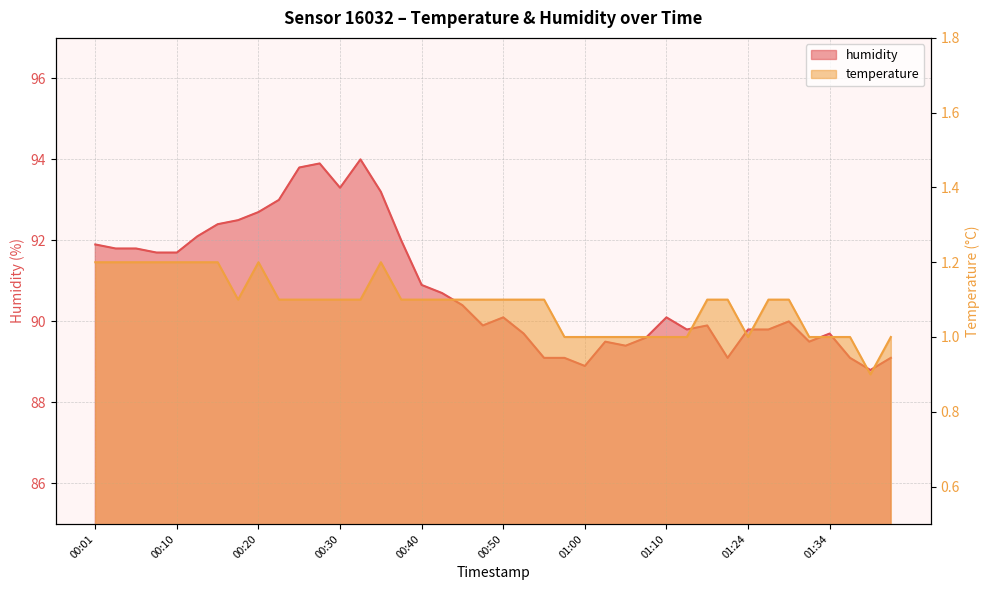

True or false: humidity has more than 2 interior local peaks.

True